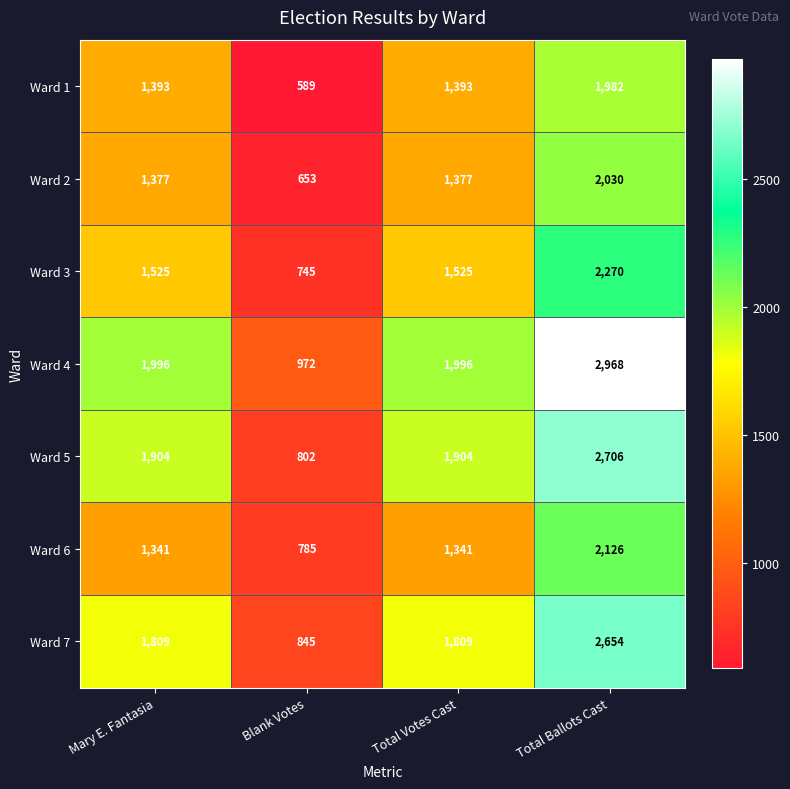

At which category is the sum across all series the highest?

Total Ballots Cast